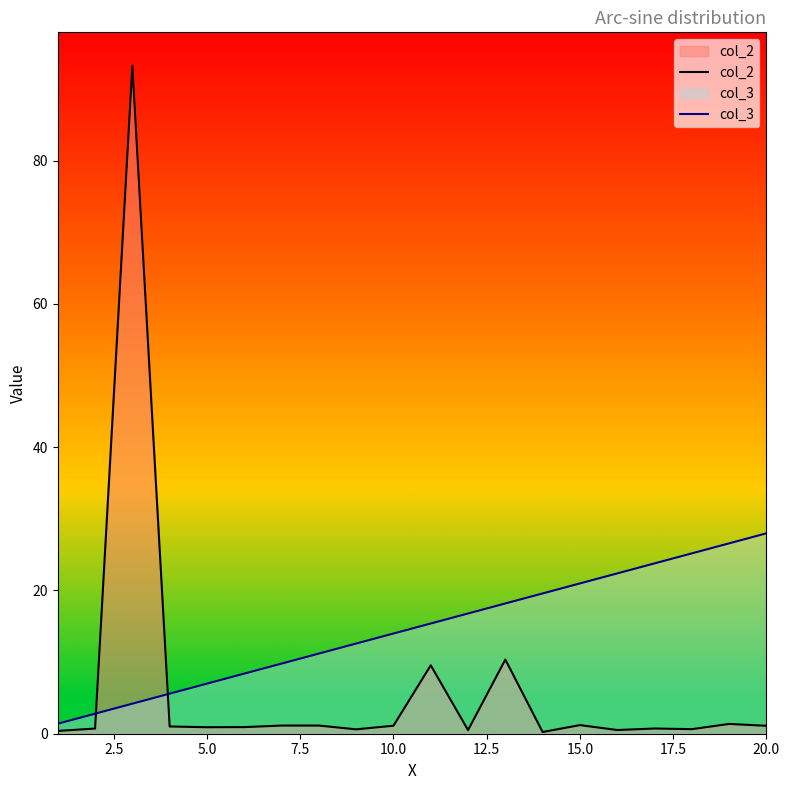

List the series in order of their peak value, highest first.

col_2, col_3